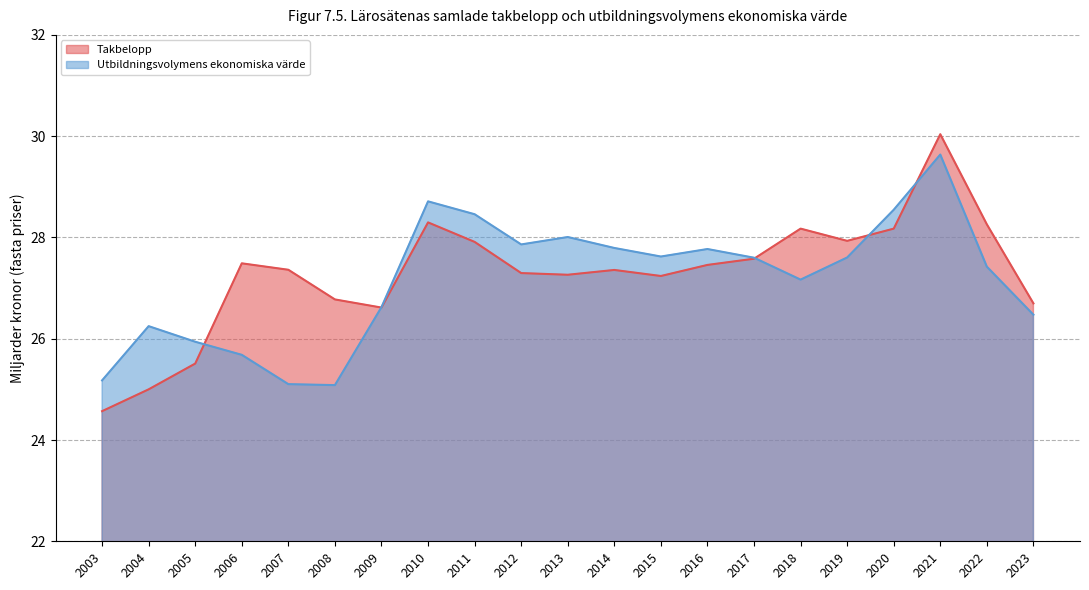

List the series in order of their peak value, highest first.

Takbelopp, Utbildningsvolymens ekonomiska värde